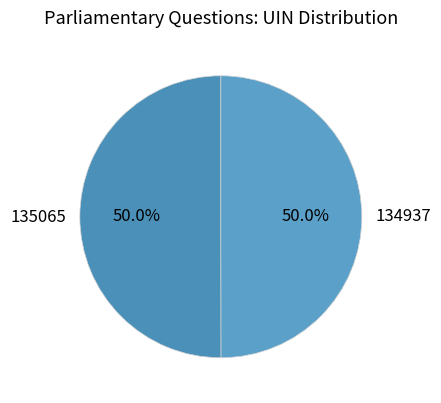

How many segments does this pie chart have?

2